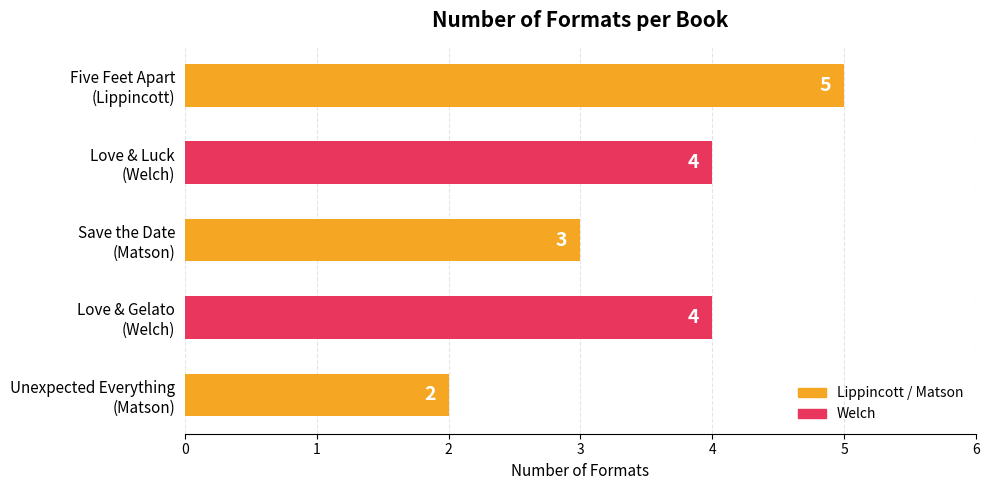

Reading top to bottom, list all the values displayed in this chart.

5	4	3	4	2